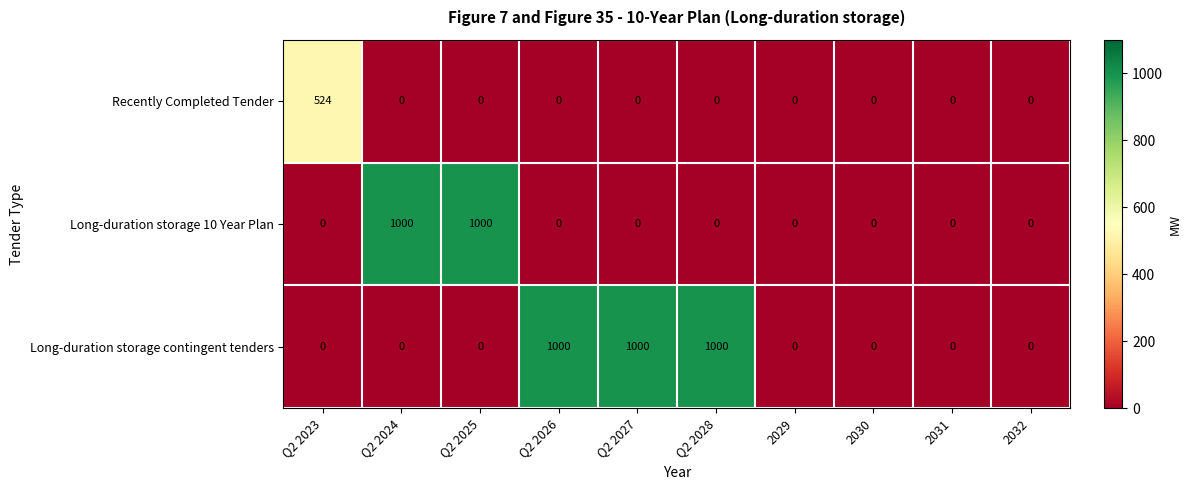

Which series changed the most between Q2 2024 and 2032?

Long-duration storage 10 Year Plan